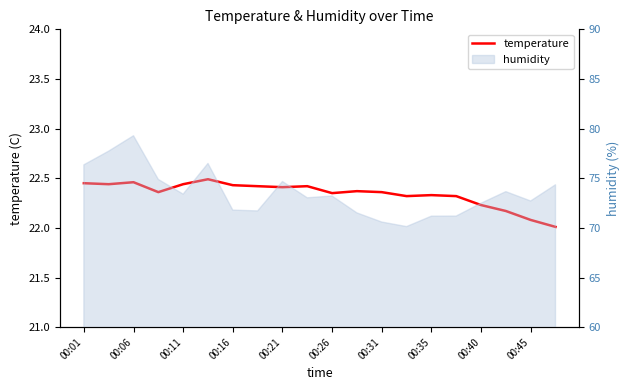

What is the value of the 13th point from the left?

22.4